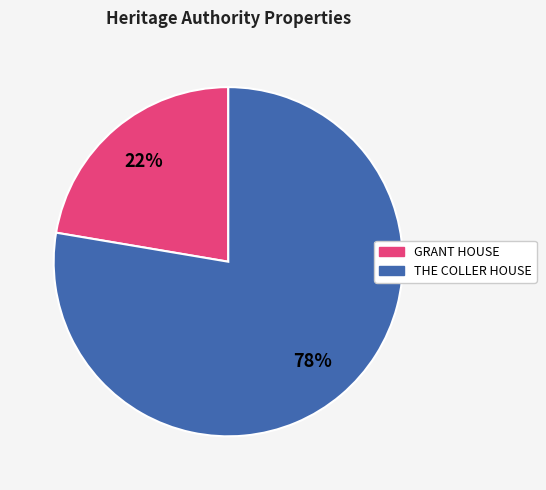

Is there a majority slice in this chart?

Yes